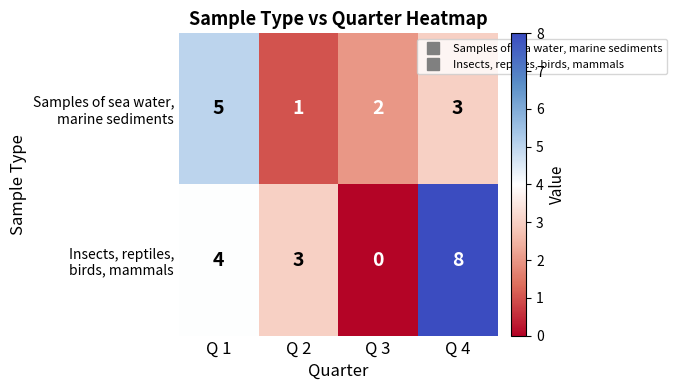

At which category does the chart reach its minimum across all series?

Q 3